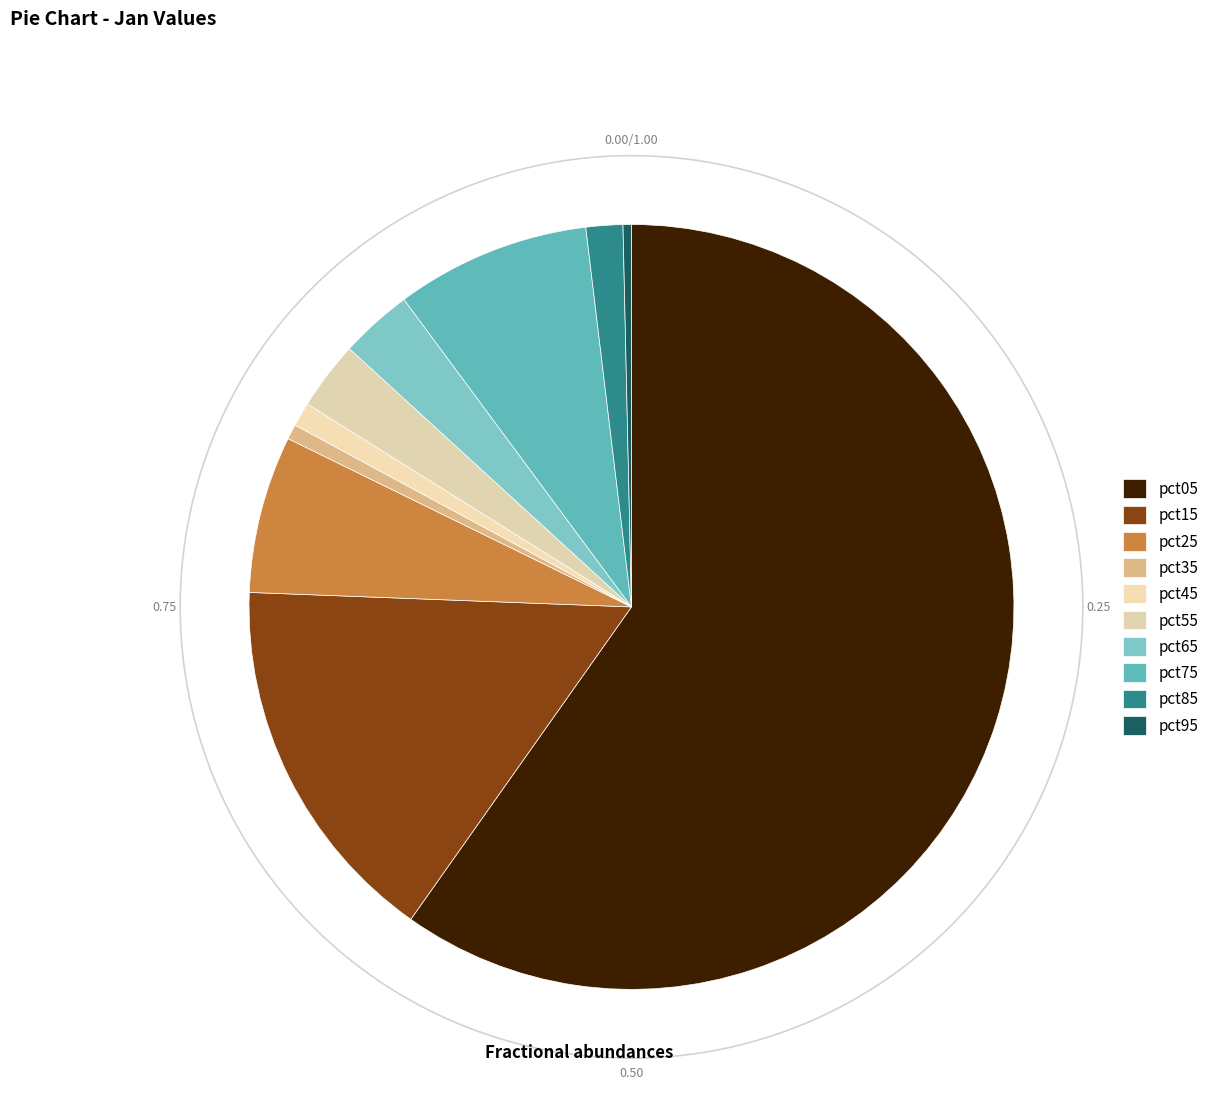

True or false: pct95 accounts for 0% of the total.

True